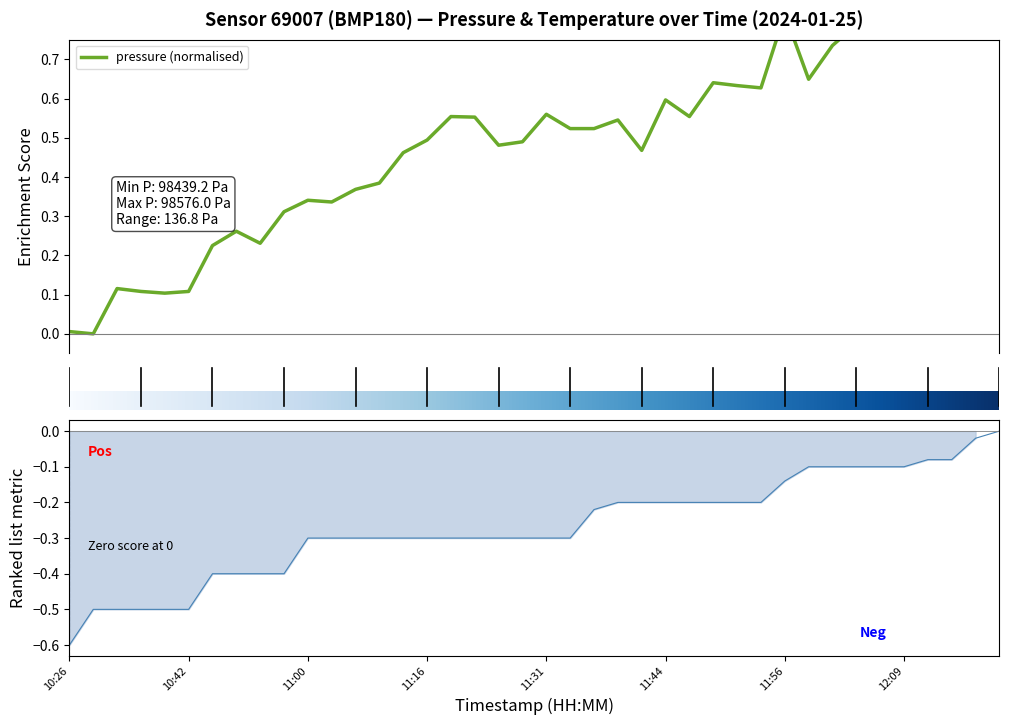

What is the value of the pressure point at the 37th from the left?

0.9